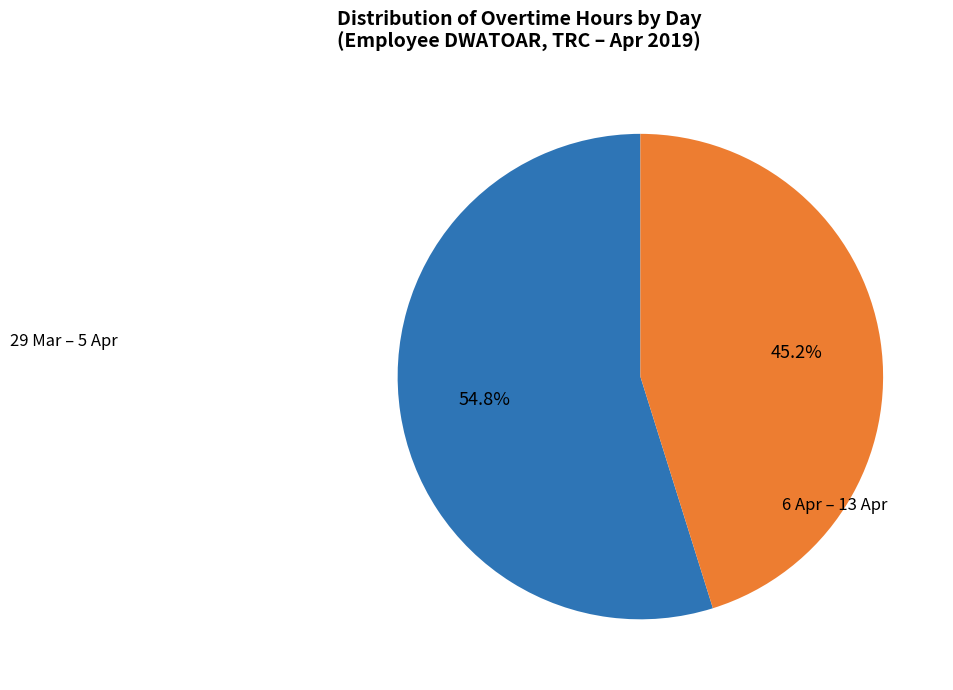

Is there a majority slice in this chart?

Yes